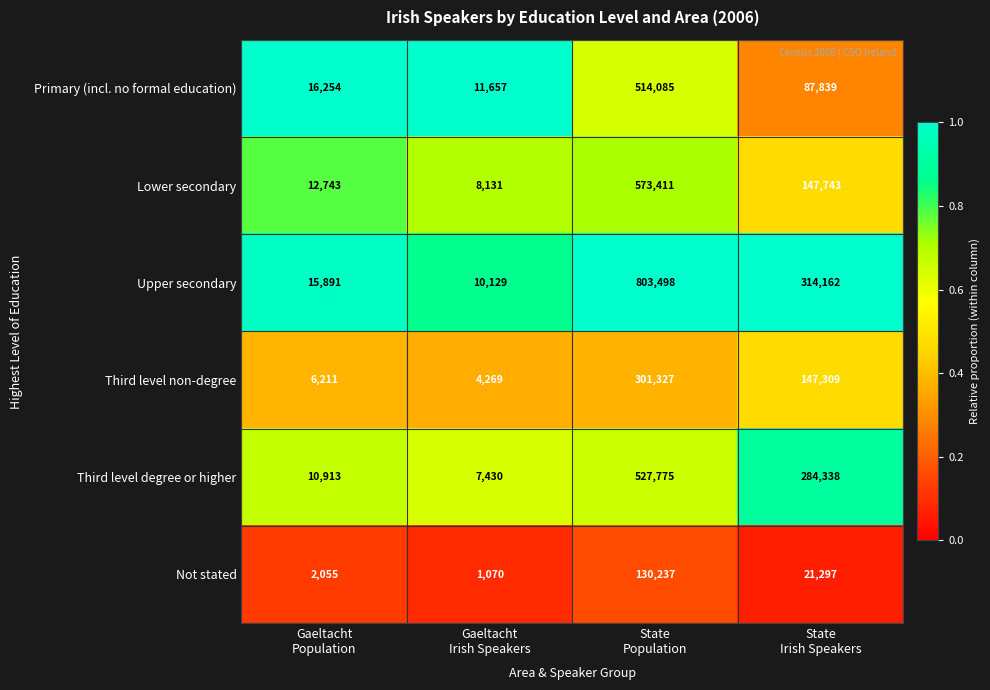

What is the minimum value shown in the chart?

1070